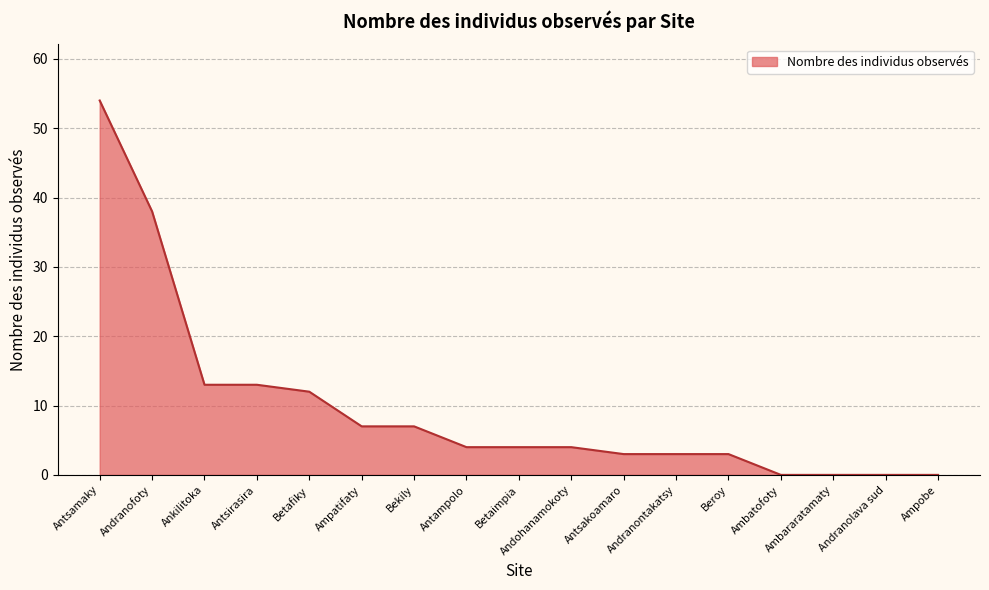

What is the difference between the maximum and minimum values?

54